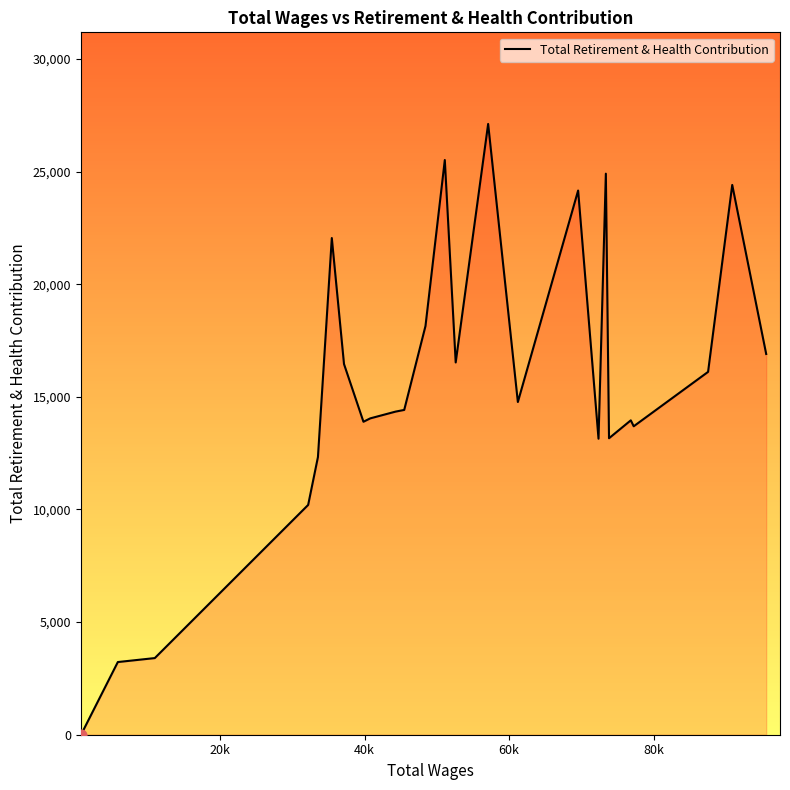

What is the greatest value displayed?

27111